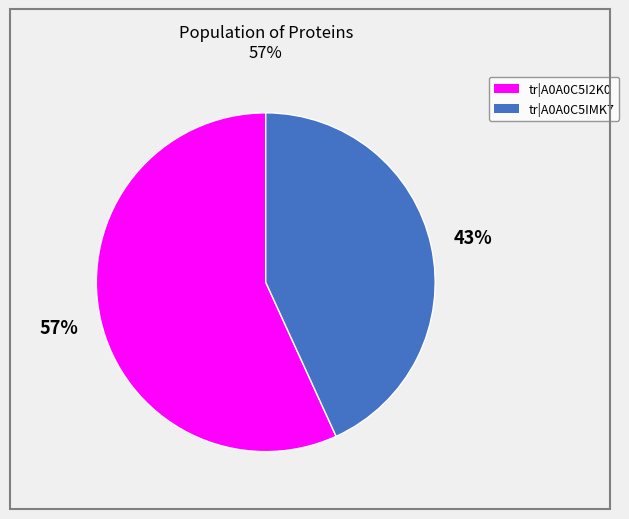

Is there a majority slice in this chart?

Yes